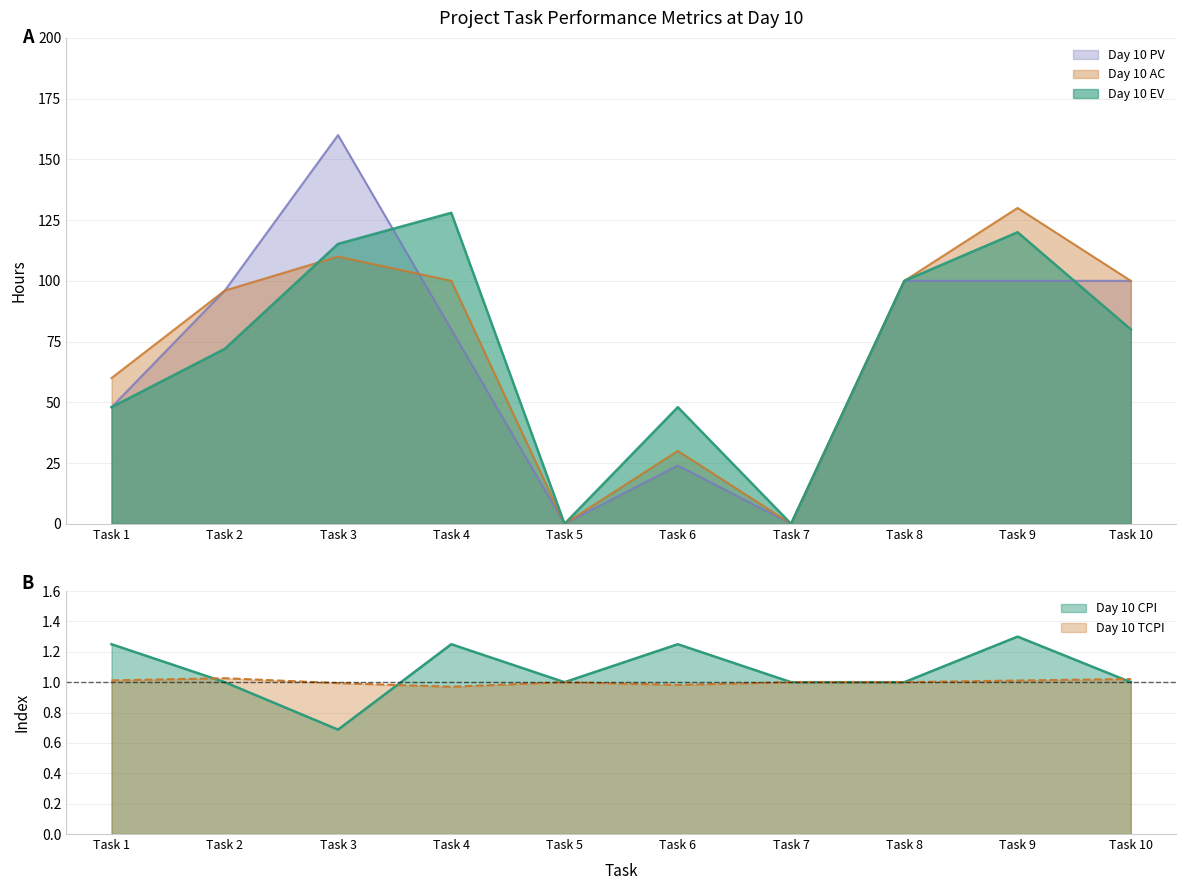

Where does the Day 10 CV series first go above 1?

Task 1